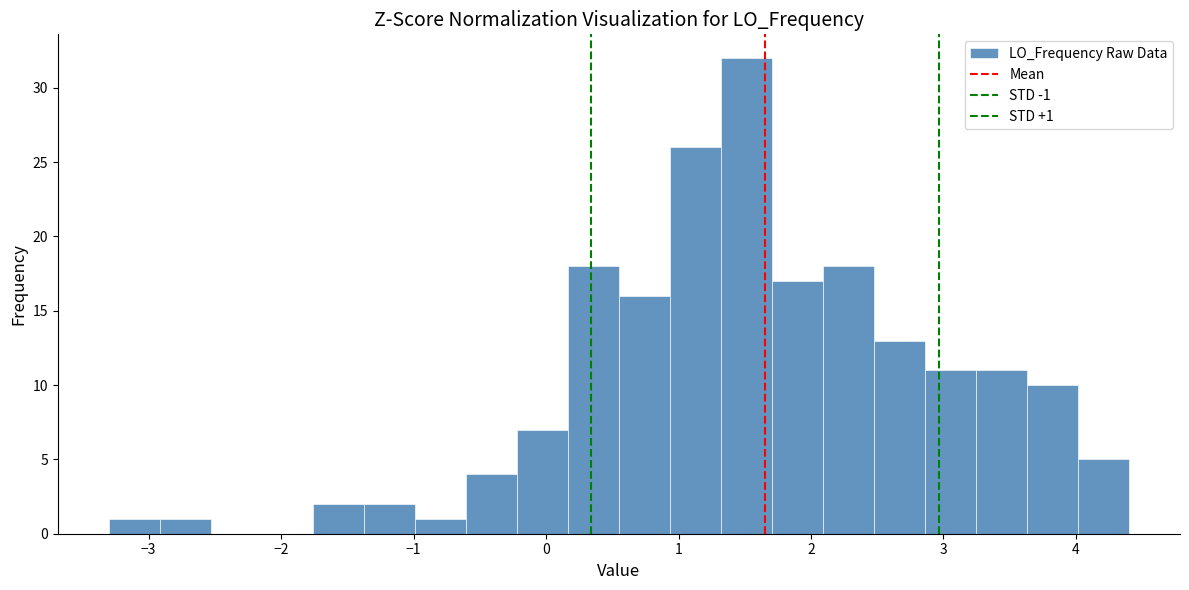

Around what value on the x-axis is the tallest bar? Give the approximate position of its centre, as read against the axis.

1.5